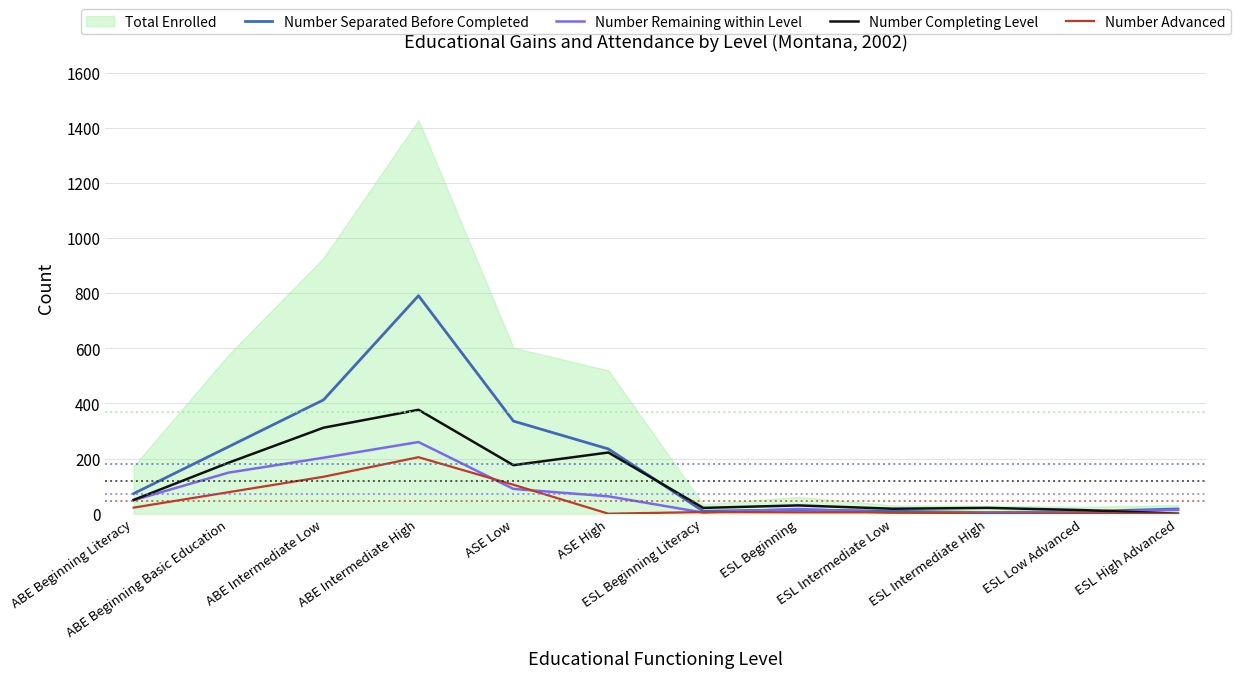

How many intersections are there between Number Separated Before Completed and Number Remaining within Level?

2